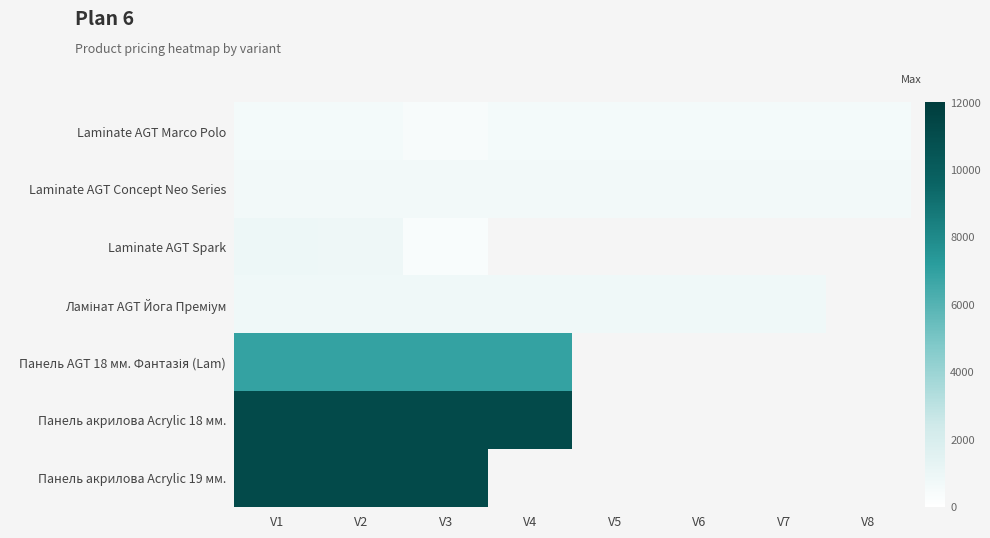

What is the smallest value displayed?

365.1